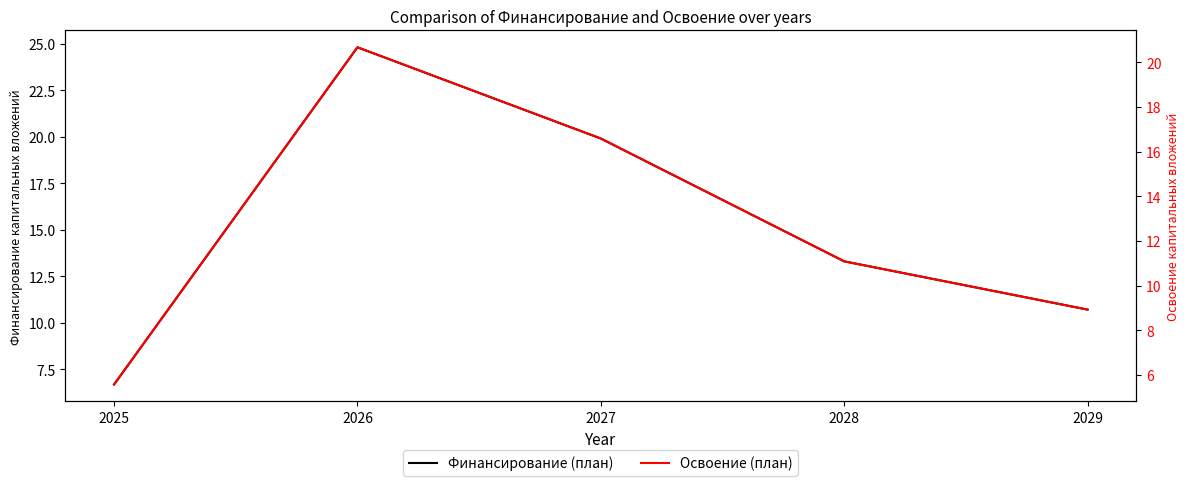

Which category has the highest value across all series?

2026